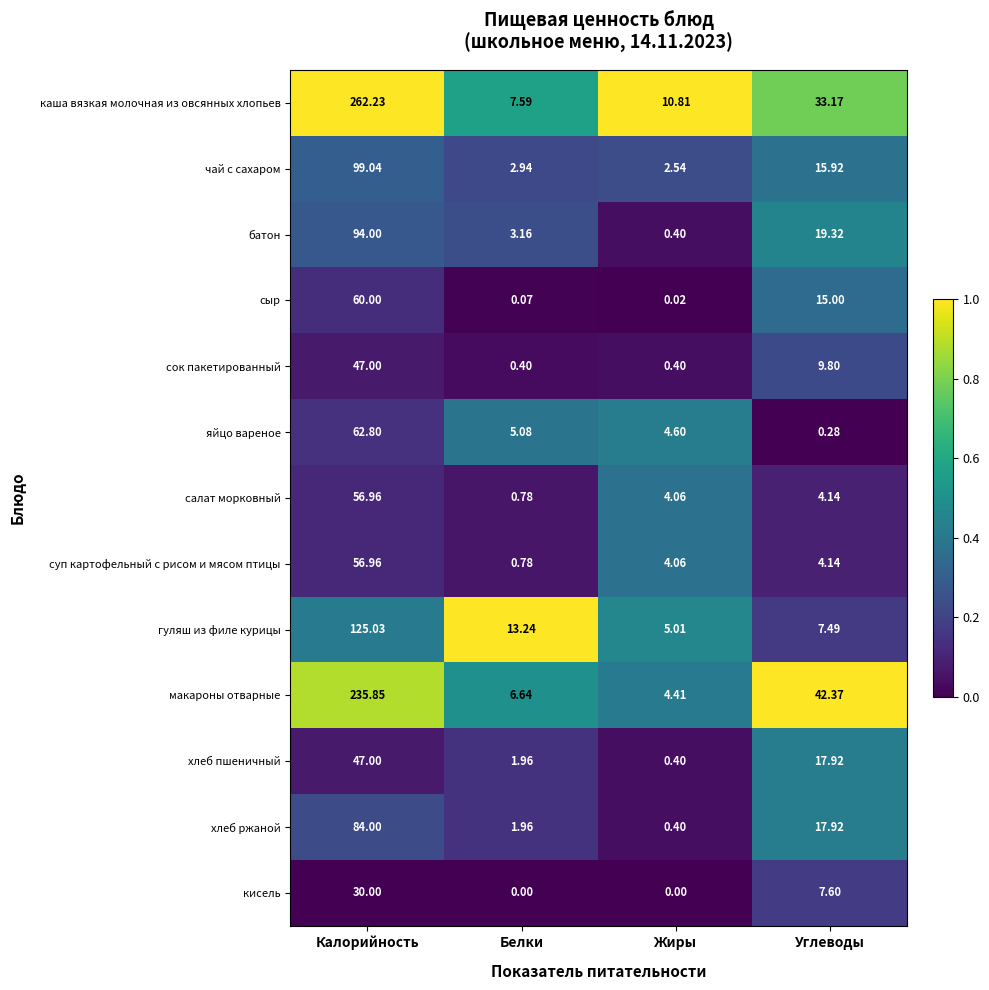

Which series has the largest total across all categories?

каша вязкая молочная из овсянных хлопьев